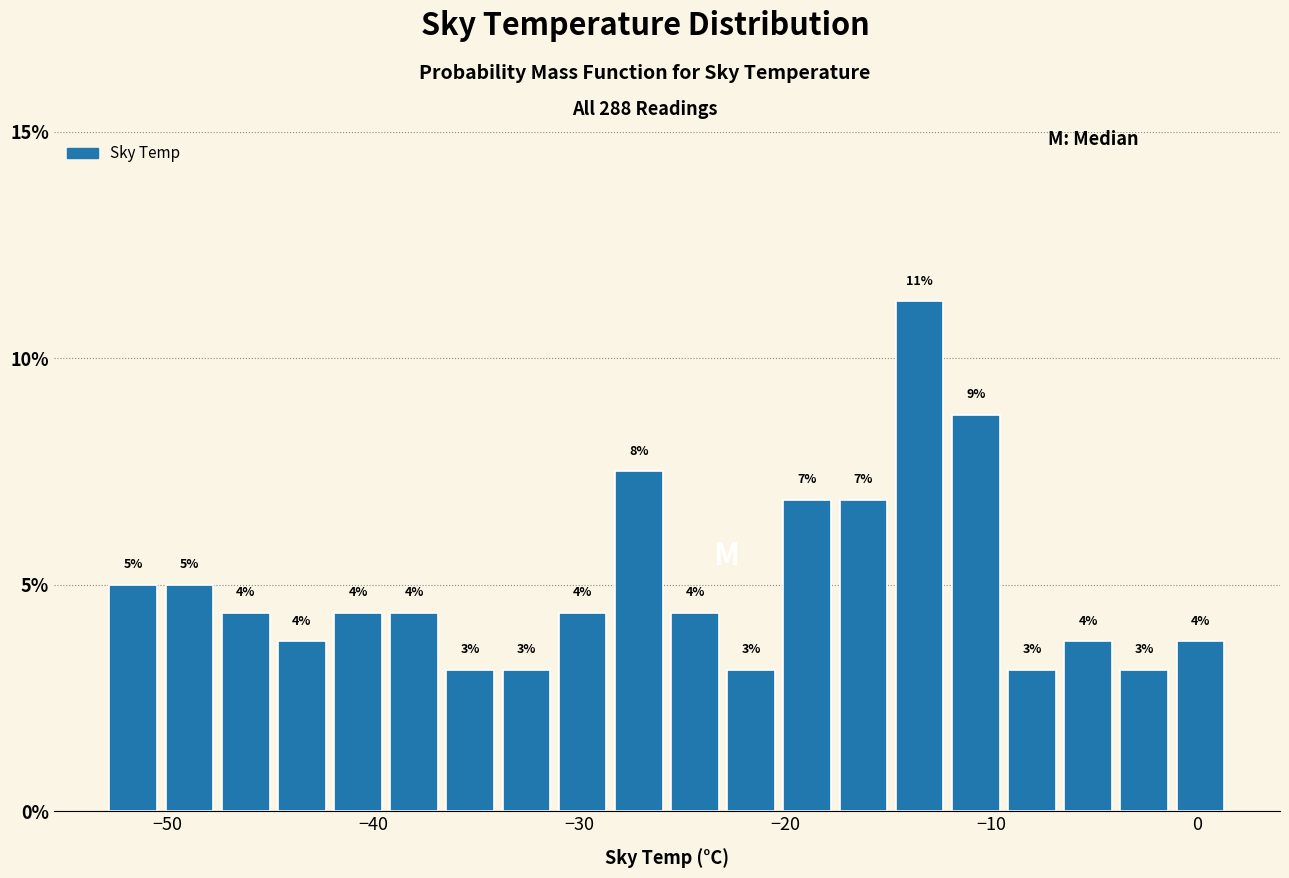

Around what value on the x-axis is the tallest bar? Give the approximate position of its centre, as read against the axis.

-13